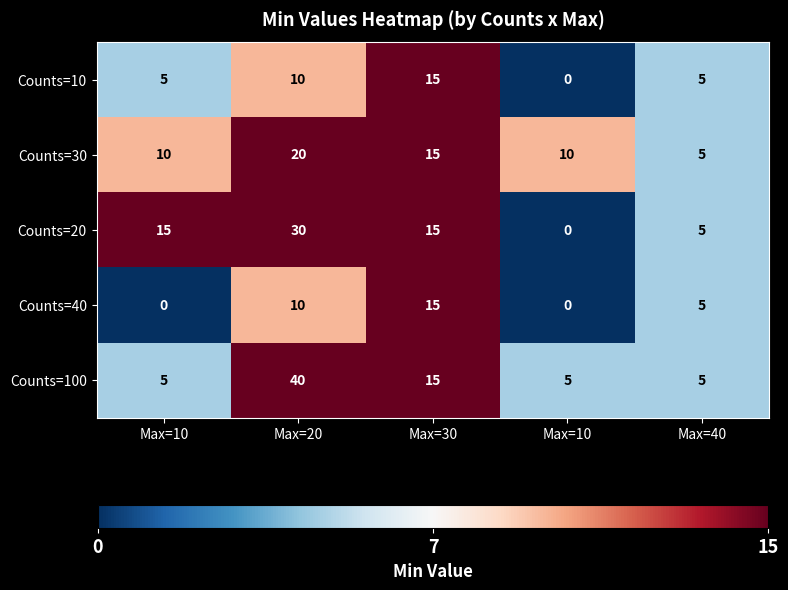

How many series are shown in this chart?

5